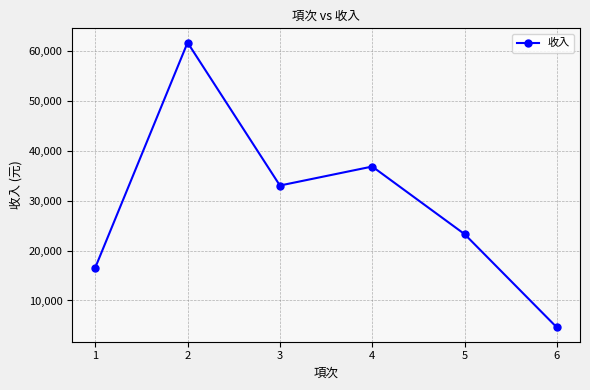

At which label is the value closest to 33100?

3